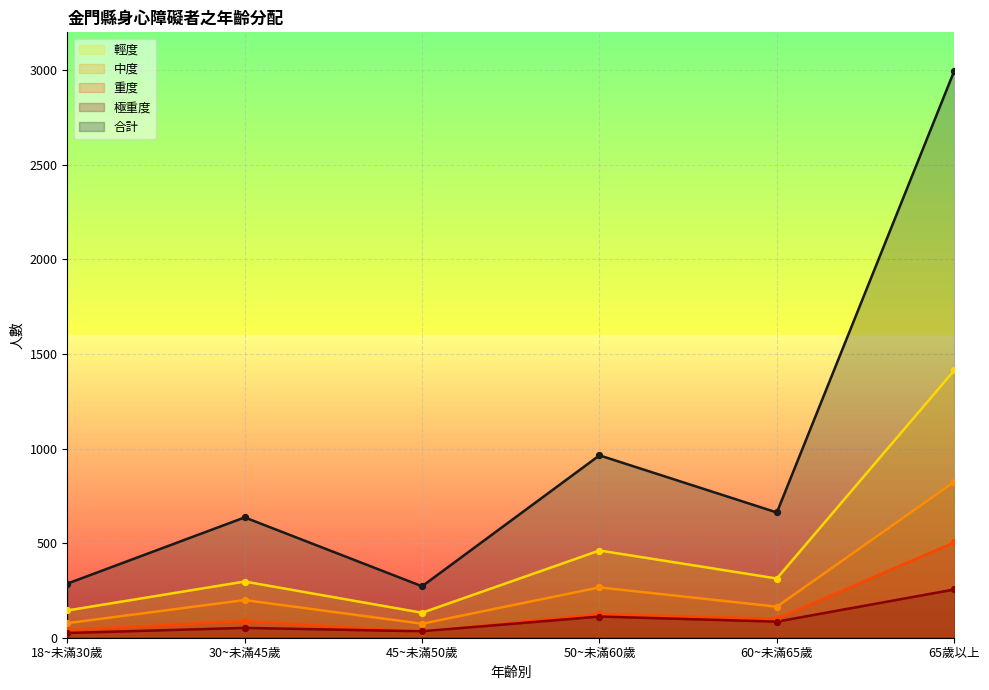

Is the value of 極重度 at 18~未滿30歲 greater than the value of 中度 at 50~未滿60歲?

No